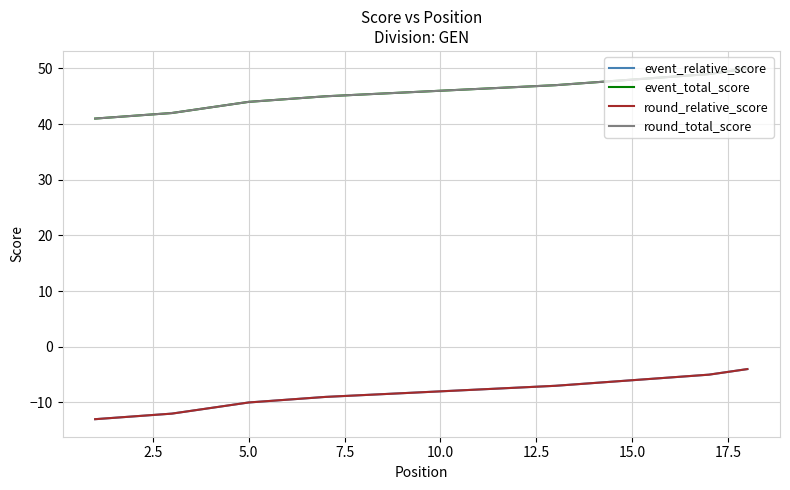

True or false: round_relative_score has a value of -4 at 15.0.

False